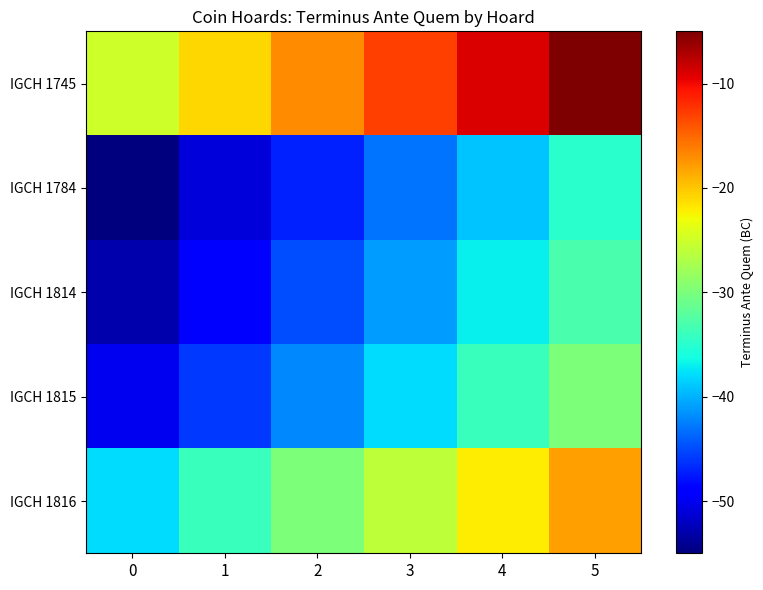

Which series changed the most between 0 and 4?

IGCH 1745